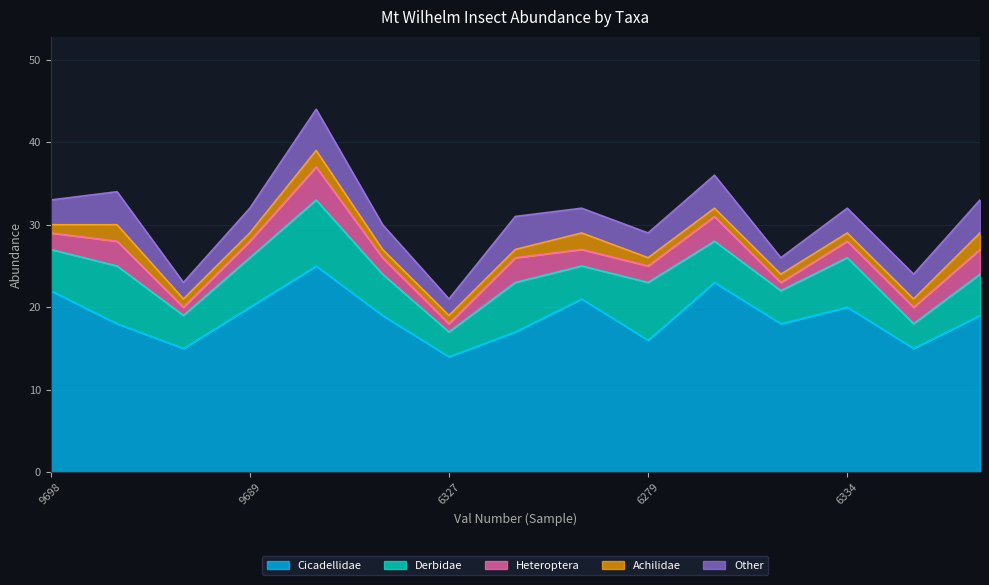

True or false: Heteroptera and Cicadellidae cross at least once.

False